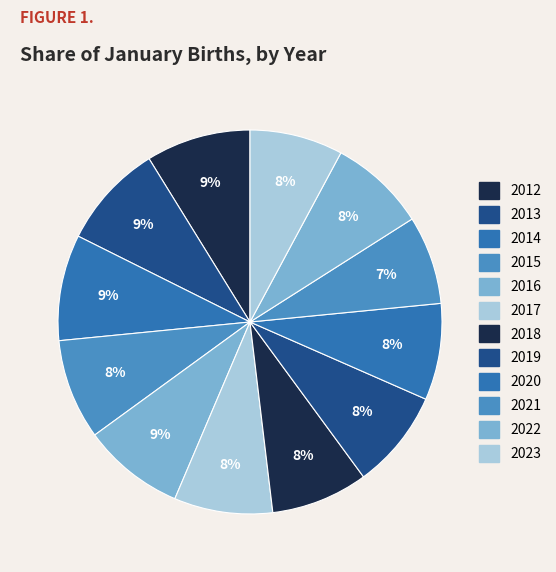

Count the number of slices in the pie.

12